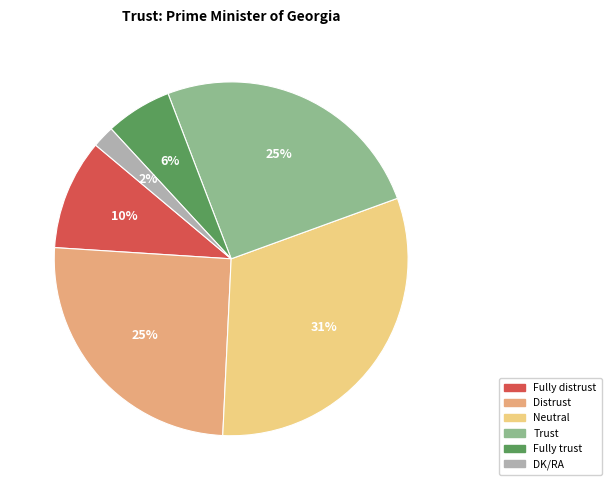

What percentage is the Fully trust slice, to the nearest percent?

6%